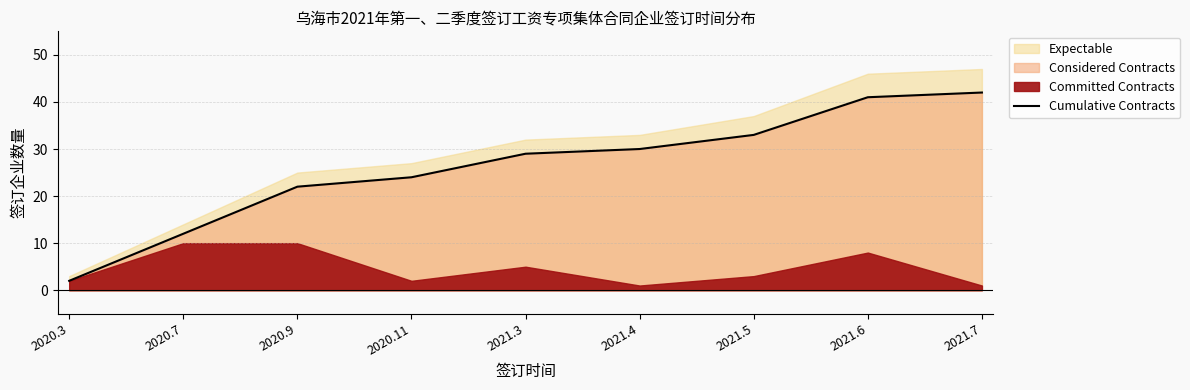

Rank the categories by value from lowest to highest.

2020.3, 2020.7, 2020.9, 2020.11, 2021.3, 2021.4, 2021.5, 2021.6, 2021.7